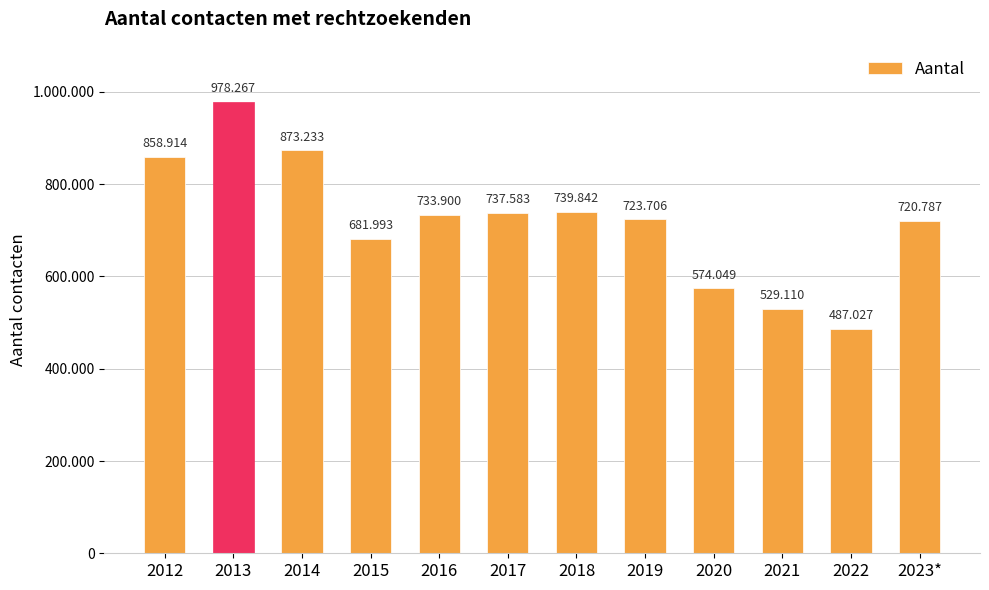

Between 2016 and 2017, which is larger?

2017